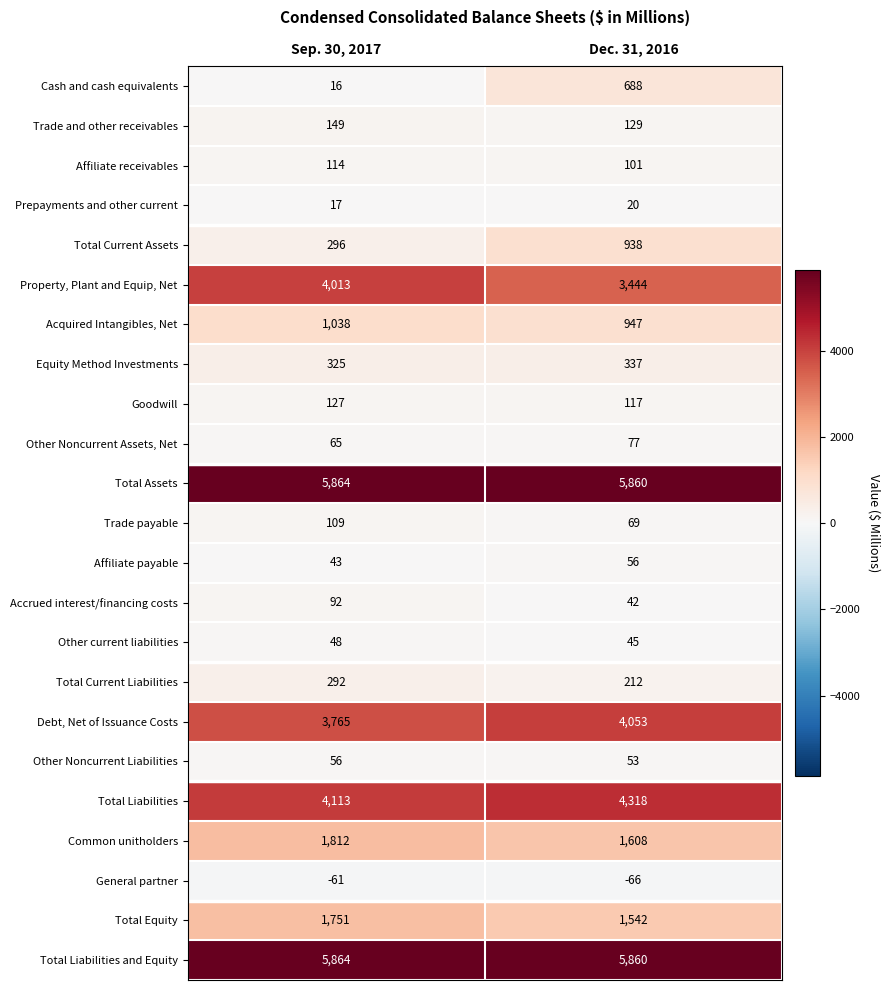

The Affiliate receivables series shows 147 at Dec. 31, 2016. True or false?

False